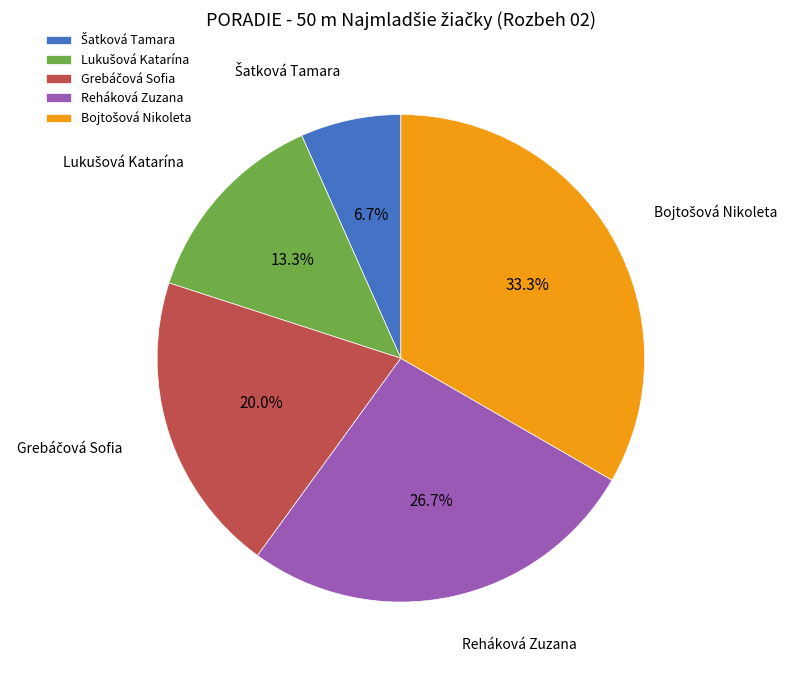

To the nearest percent, what is the average slice percentage?

20%